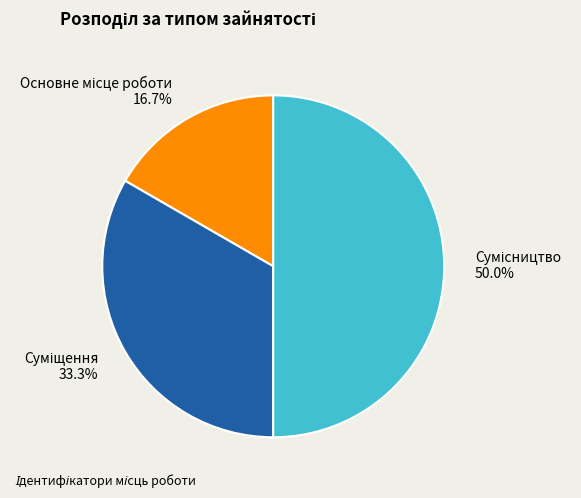

Does any single category account for the majority?

No